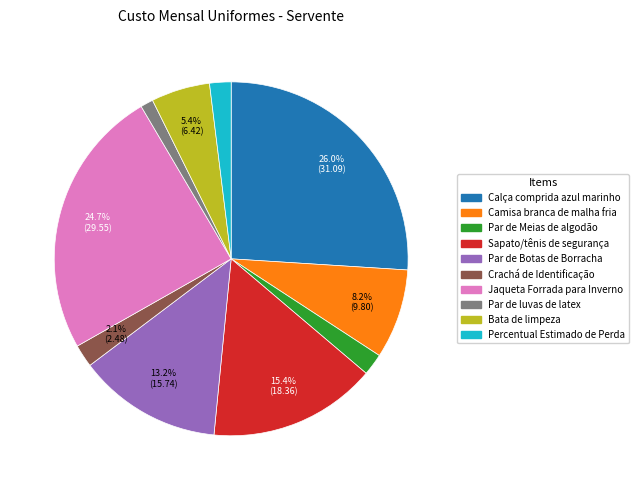

Which category has the biggest portion of the pie?

Calça comprida azul marinho